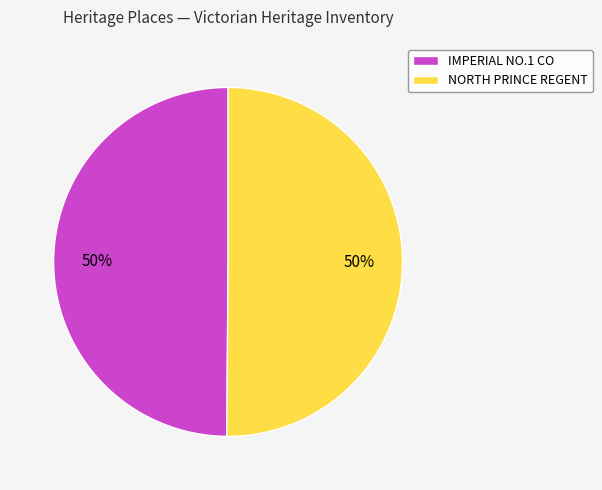

To the nearest percent, what portion does NORTH PRINCE REGENT represent?

50%